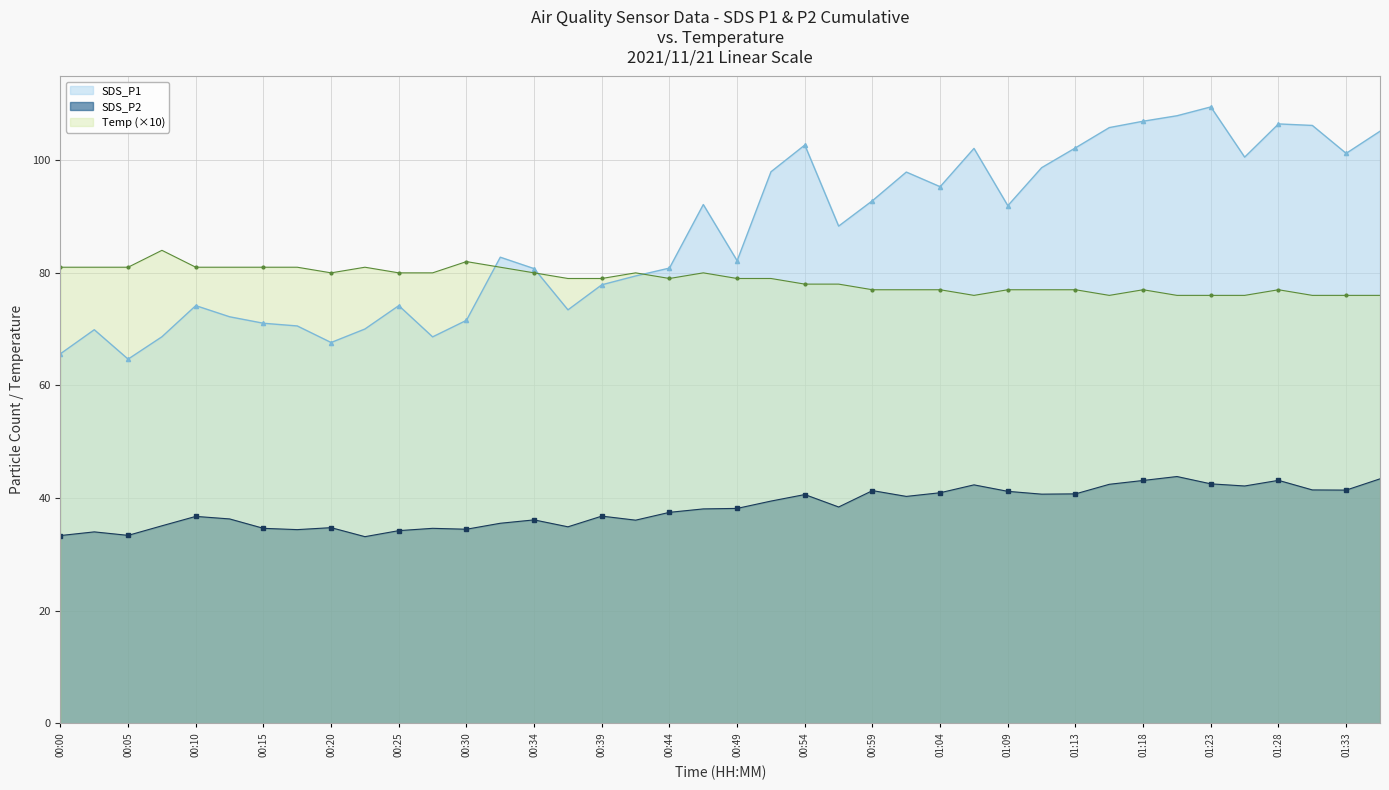

Which label corresponds to the smallest value in the chart?

00:22